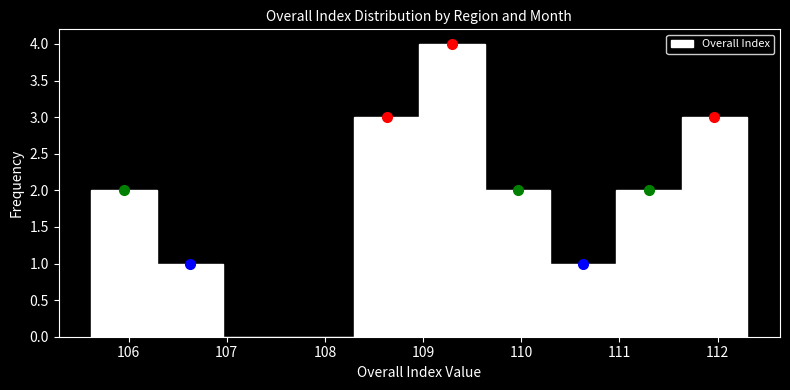

How tall is the bar that spans 110.3 to 111.0 on the x-axis? Neither the bar edges nor the heights are printed on the chart, so give them approximately, as read against the axes.

1